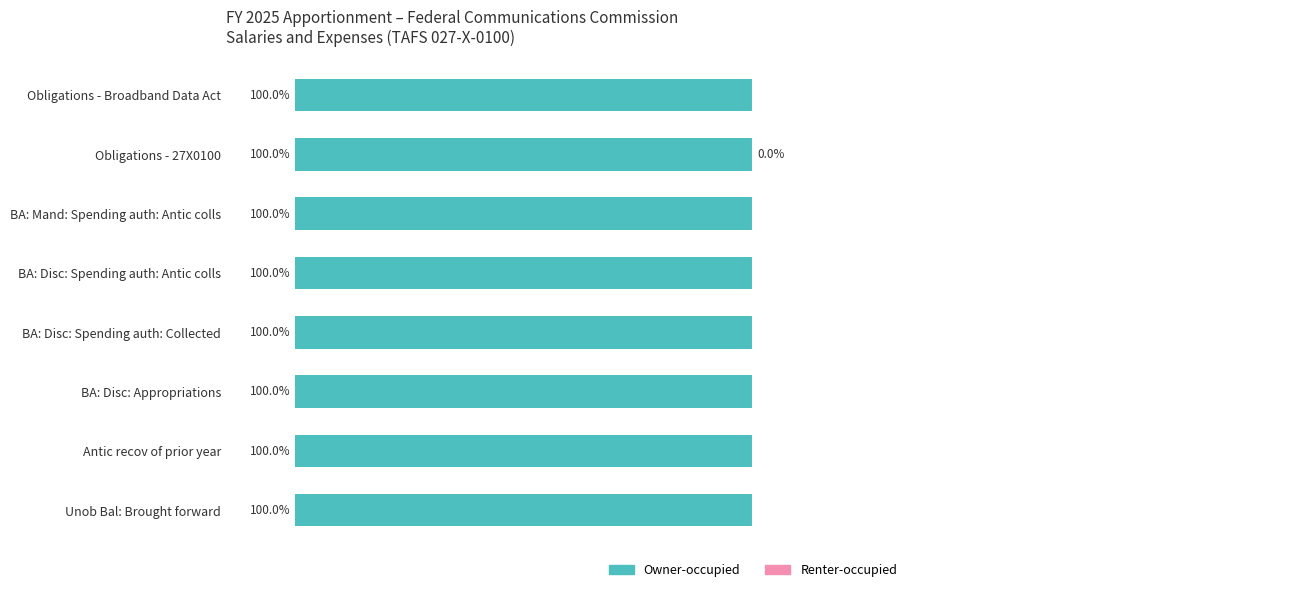

Which series has the largest range (max minus min)?

Renter-occupied